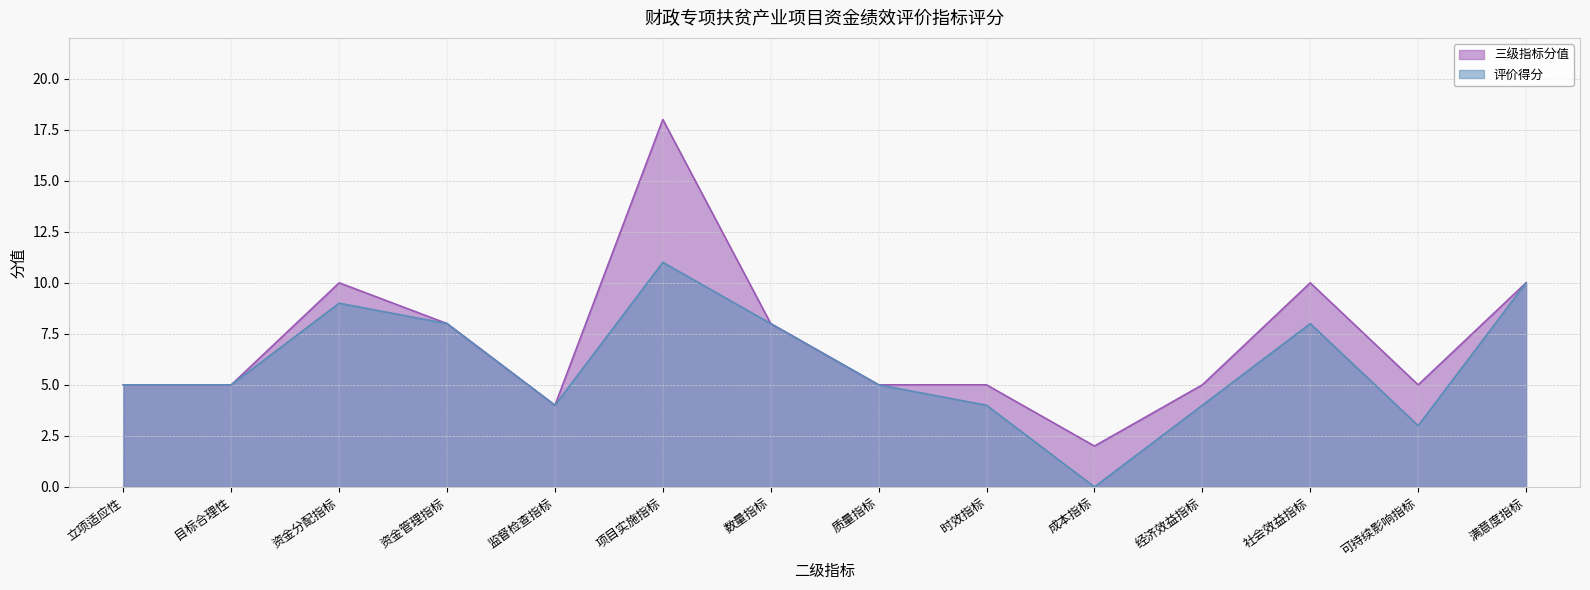

How many interior local valleys does the 评价得分 series have?

3